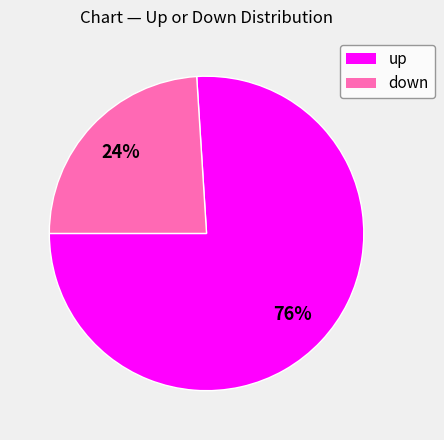

Which slice represents more than half of the pie?

up